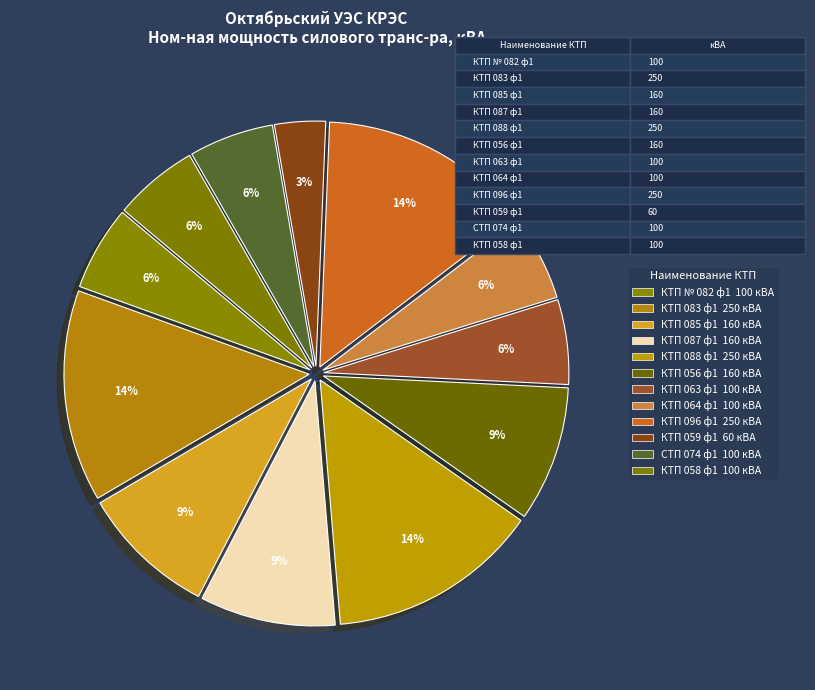

Is КТП 058 ф1 the majority of the pie?

No